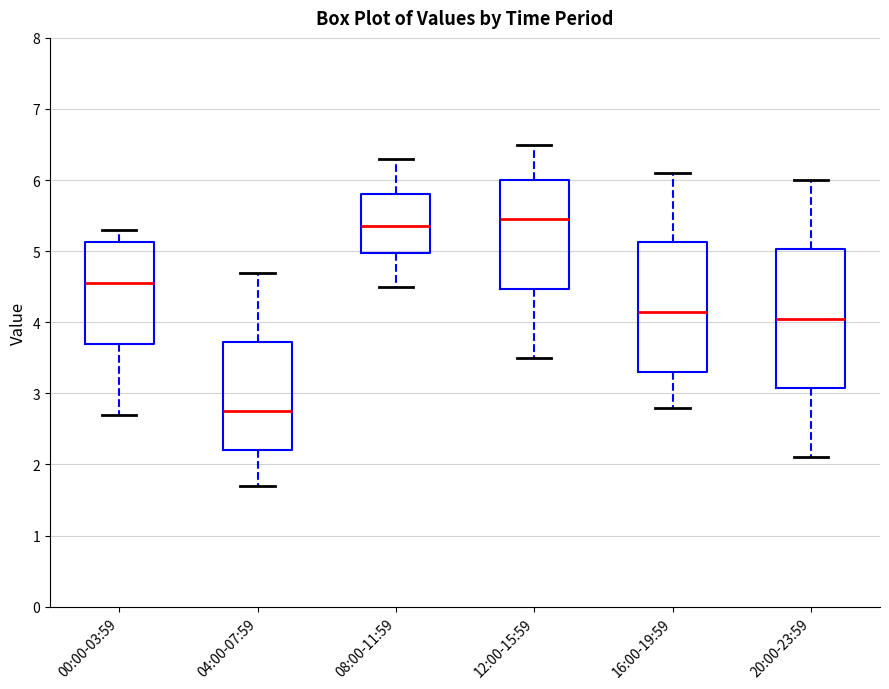

Which box has the lowest median line?

04:00-07:59